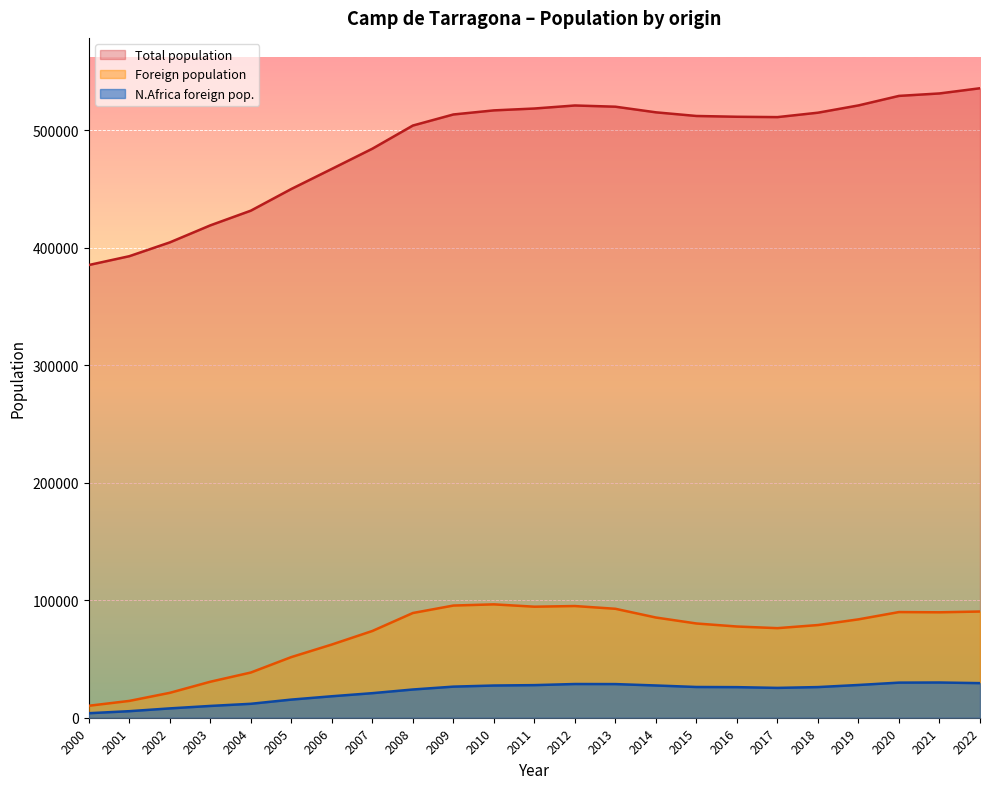

Which series has the largest total across all categories?

Total population